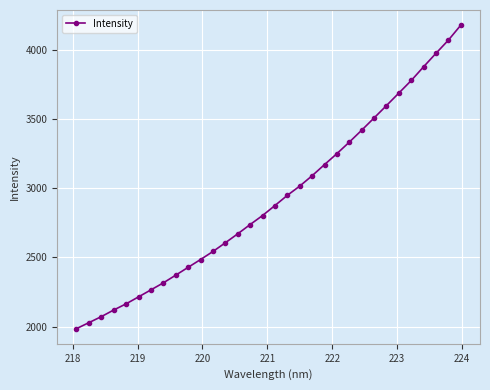

What is the sum of all values?

93630.4